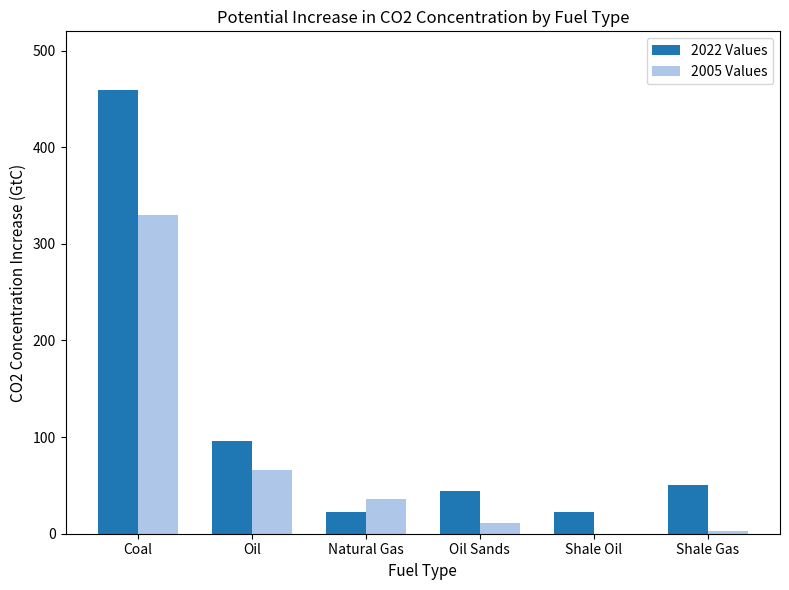

What is the highest value of the 2005 Values series?

330